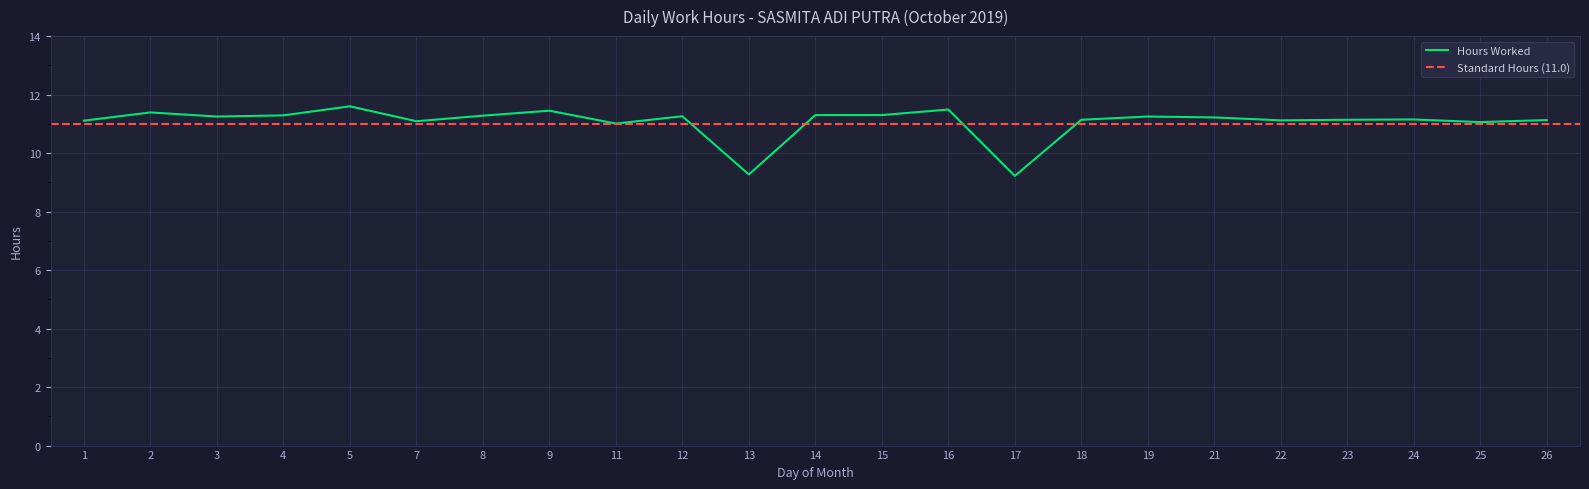

At which label does the data first exceed 11?

1